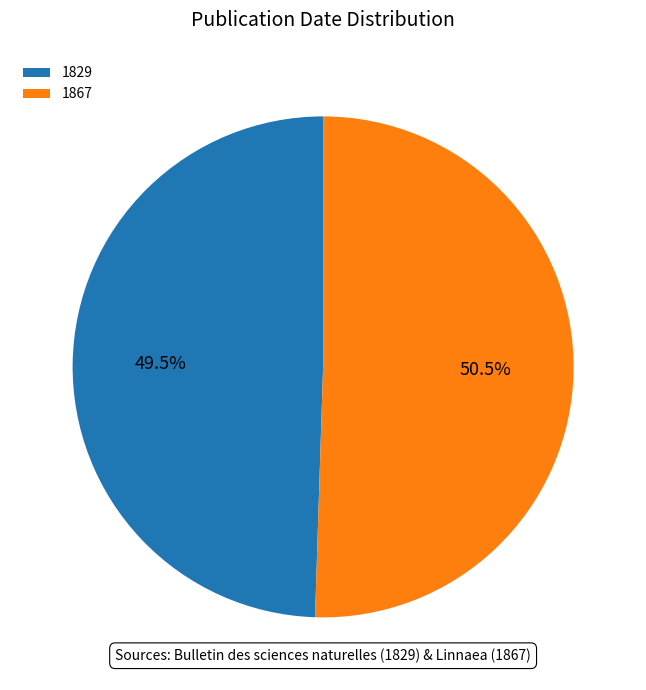

True or false: 1829 accounts for 37% of the total.

False